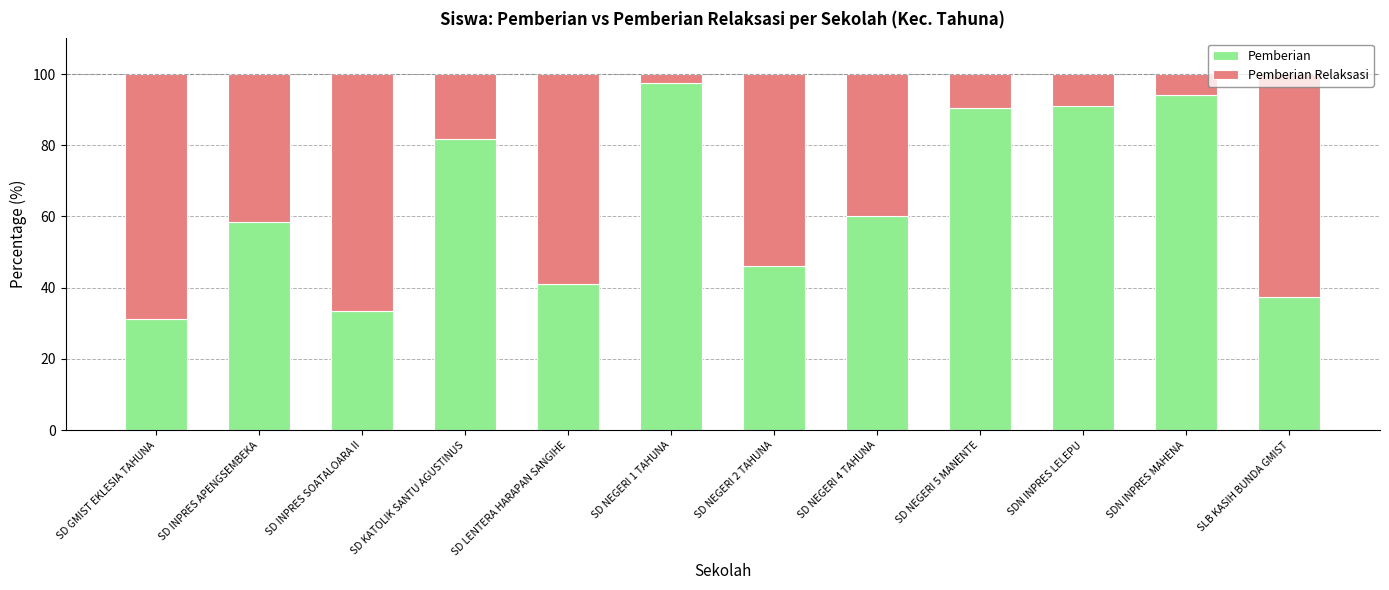

What is the total value across all series at SD NEGERI 1 TAHUNA?

100.0